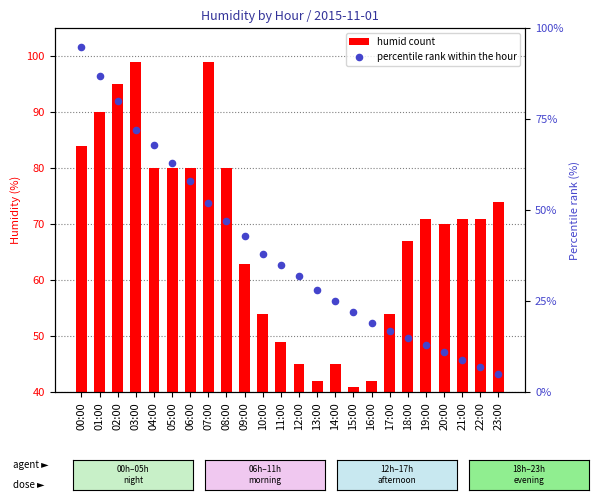

Which series contains the lowest Y value?

percentile rank within the hour